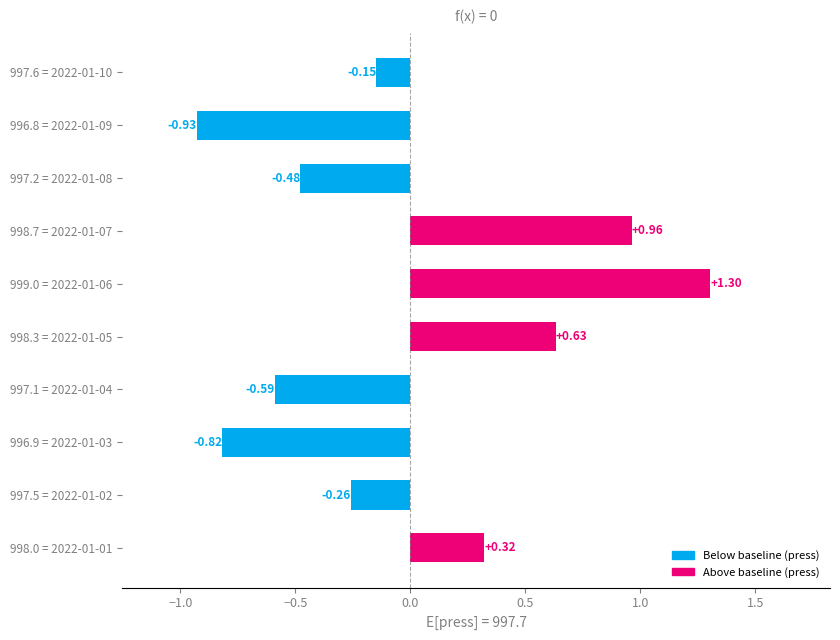

How many positive values are there?

4